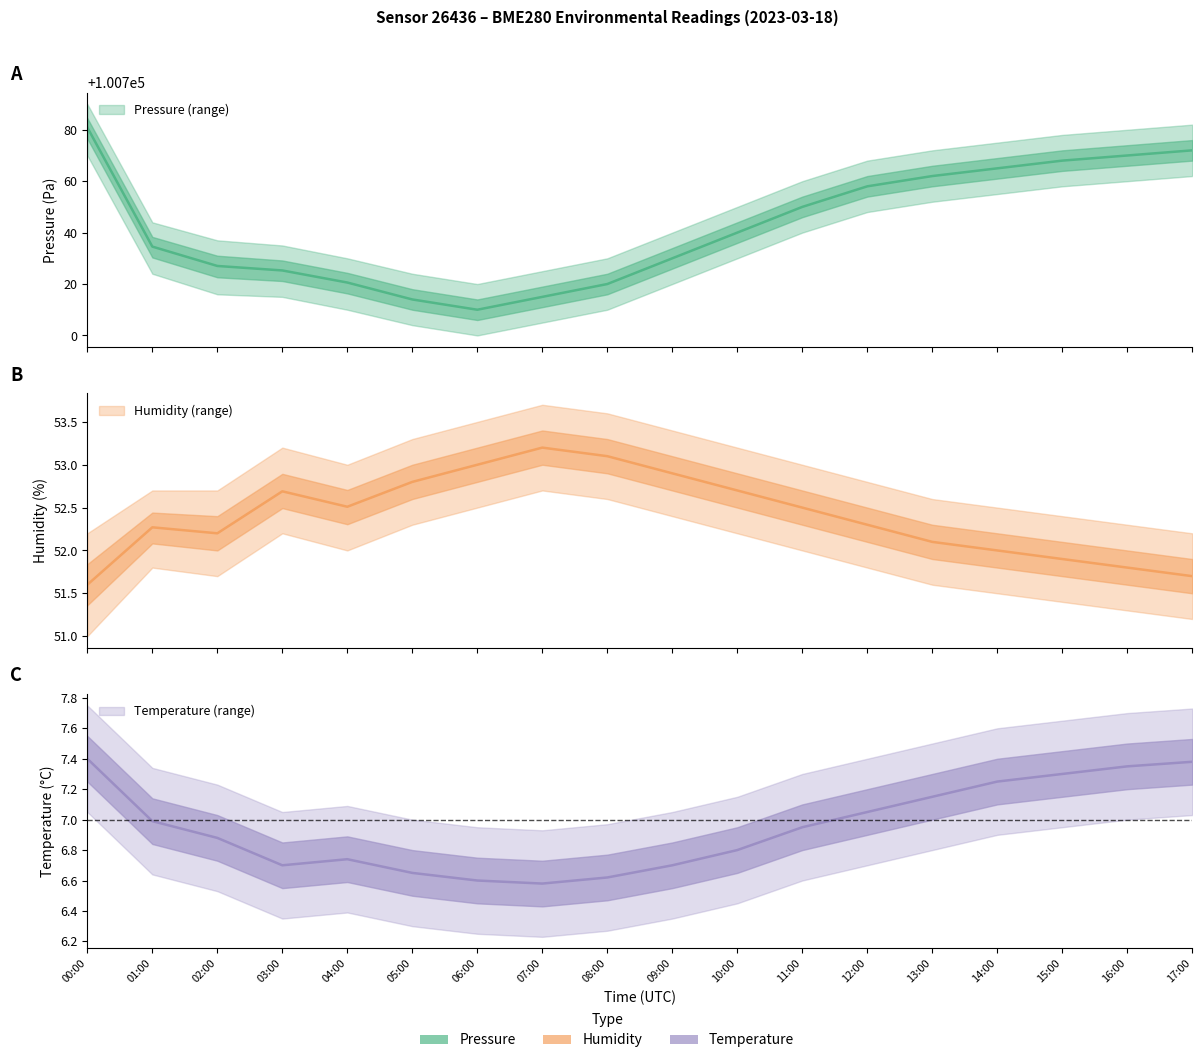

What is the label of the 9th point from the left?

08:00